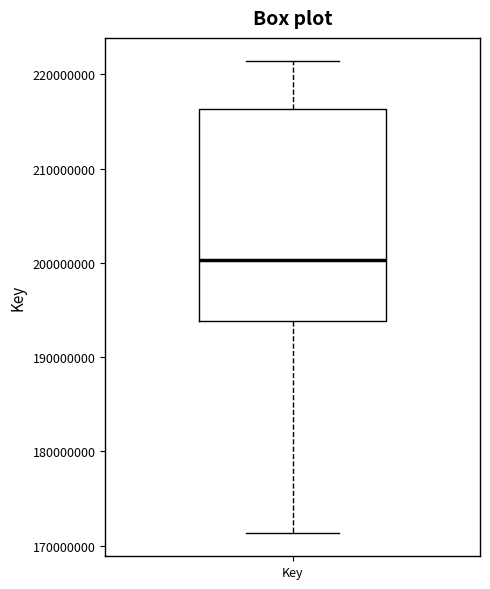

Transcribe this box plot: give where the median line is, the range the box spans, and where the two whiskers end, as read against the y-axis. The values are not printed on the chart, so give them approximately, as read against the axis.

median 200000000, box 194000000 to 216000000, whiskers 171000000 to 221000000